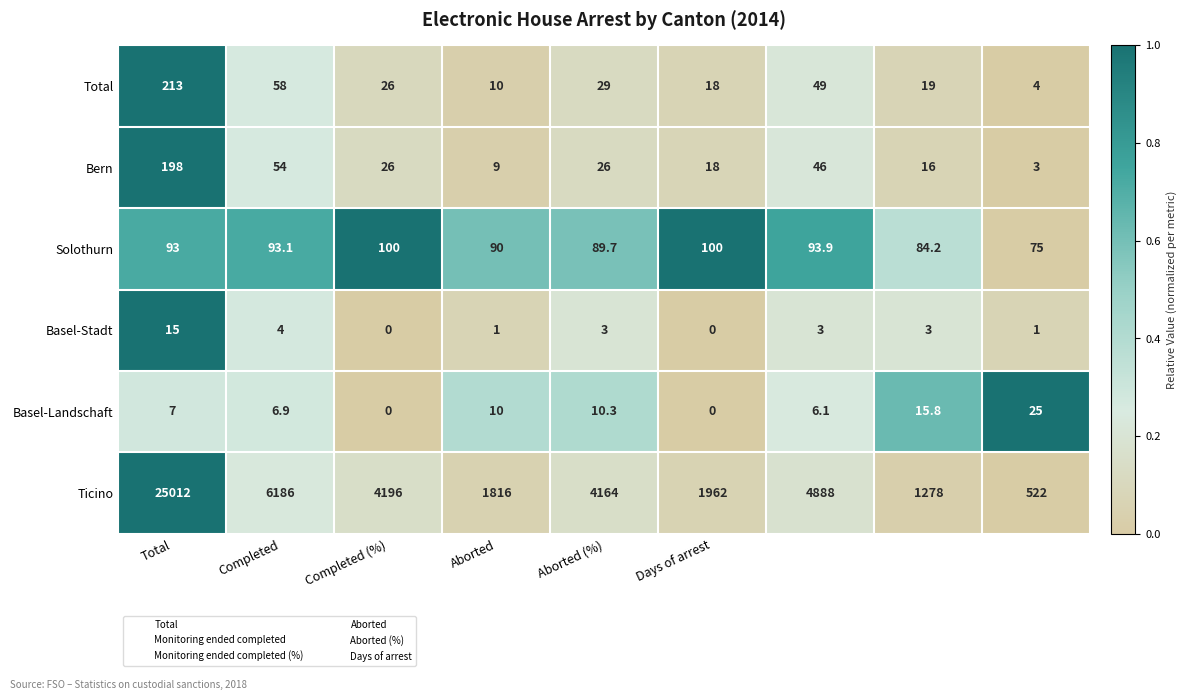

Which series has the largest total across all categories?

Ticino